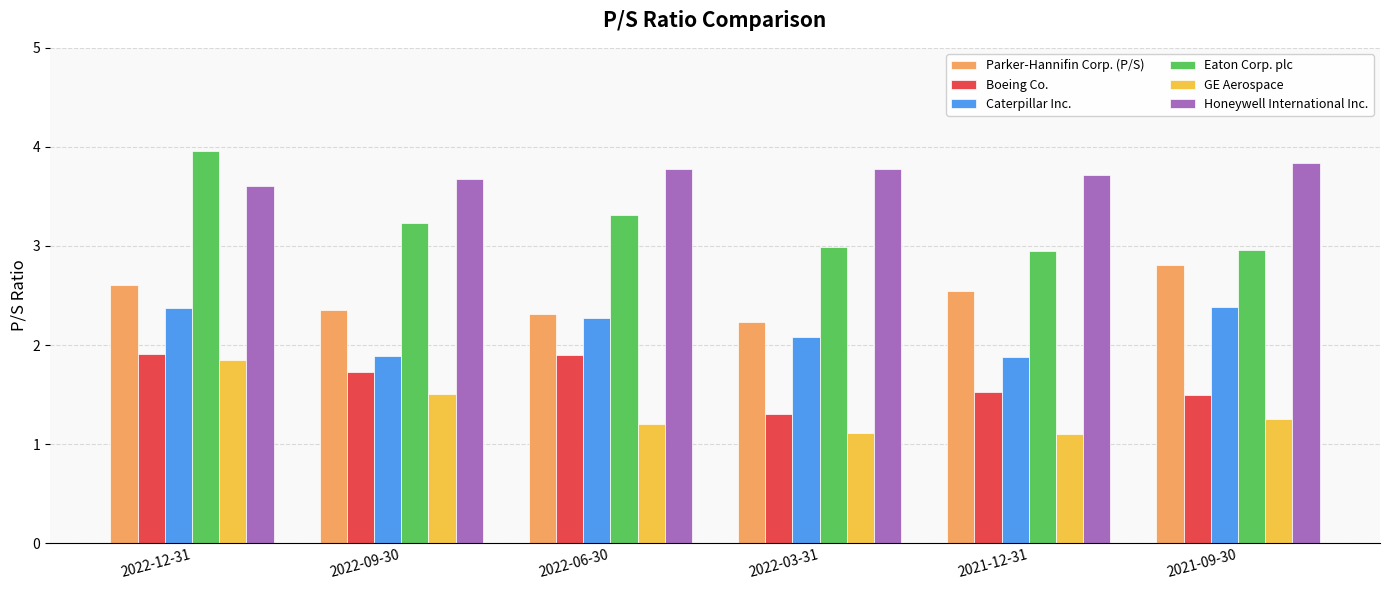

What is the minimum value for Eaton Corp. plc?

3.0